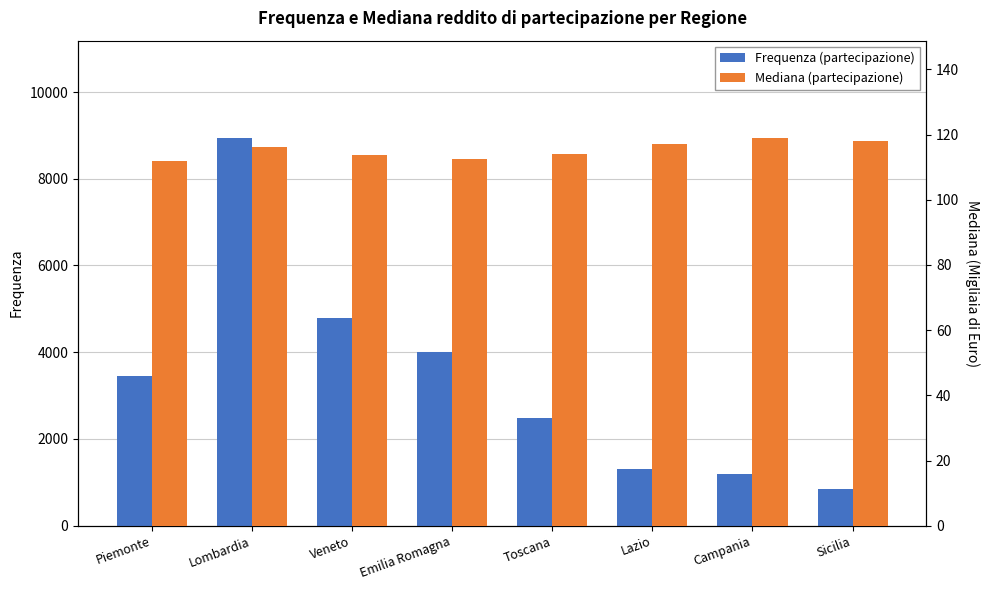

How many bars are there in each group?

2